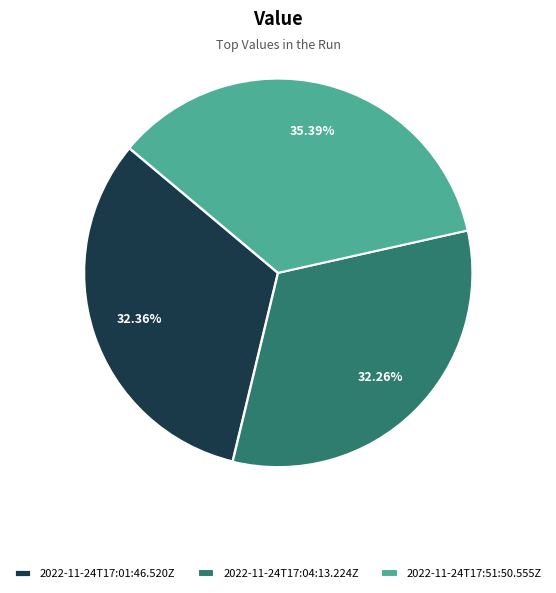

What percentage is the 2022-11-24T17:01:46.520Z slice, to the nearest percent?

32%